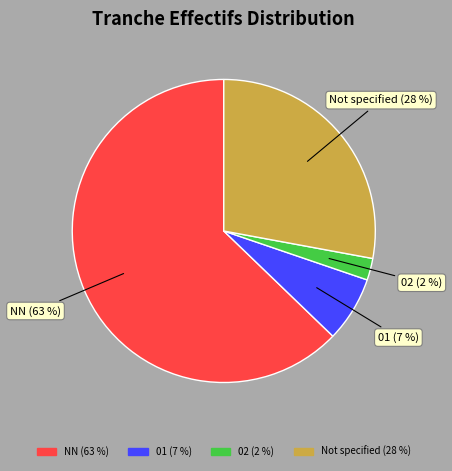

How many segments does this pie chart have?

4